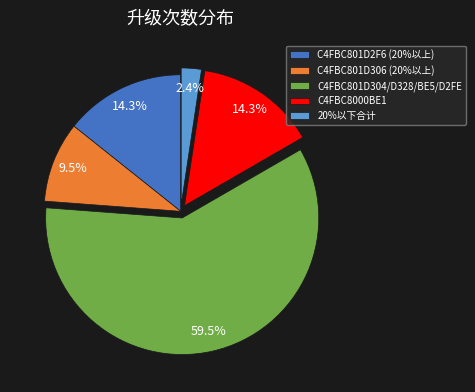

To the nearest percent, what is the difference between the C4FBC801D2F6 (20%以上) and C4FBC801D306 (20%以上) slice percentages?

5%